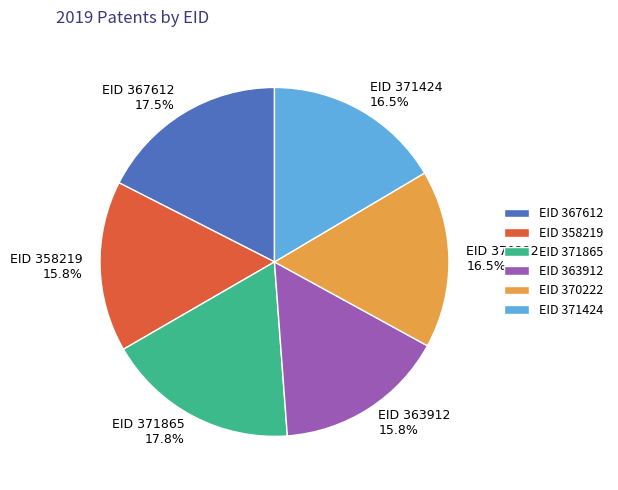

Does any single category account for the majority?

No